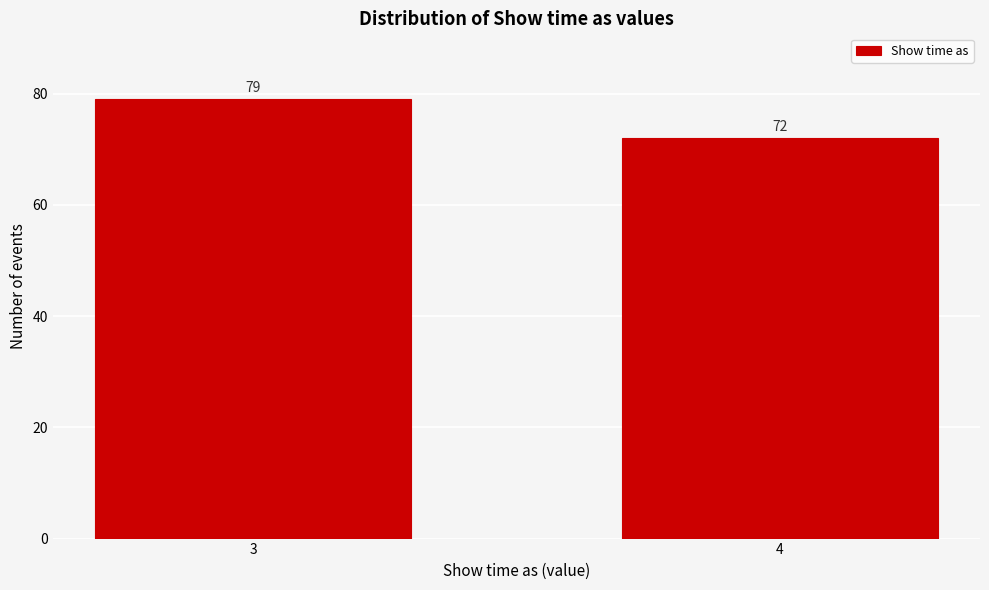

Reading left to right, what are all the values shown in this chart?

3=79	4=72